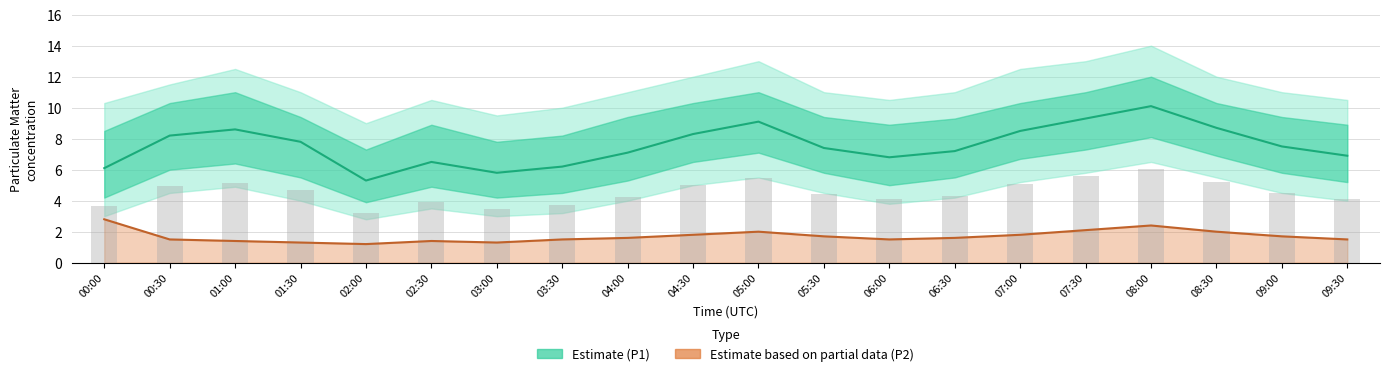

What is the total value across all series at 00:00?

8.9